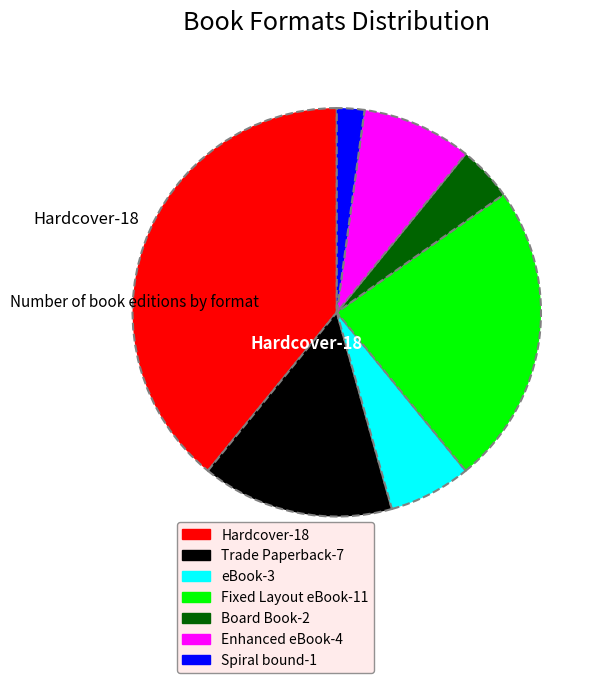

True or false: Trade Paperback accounts for 15% of the total.

True